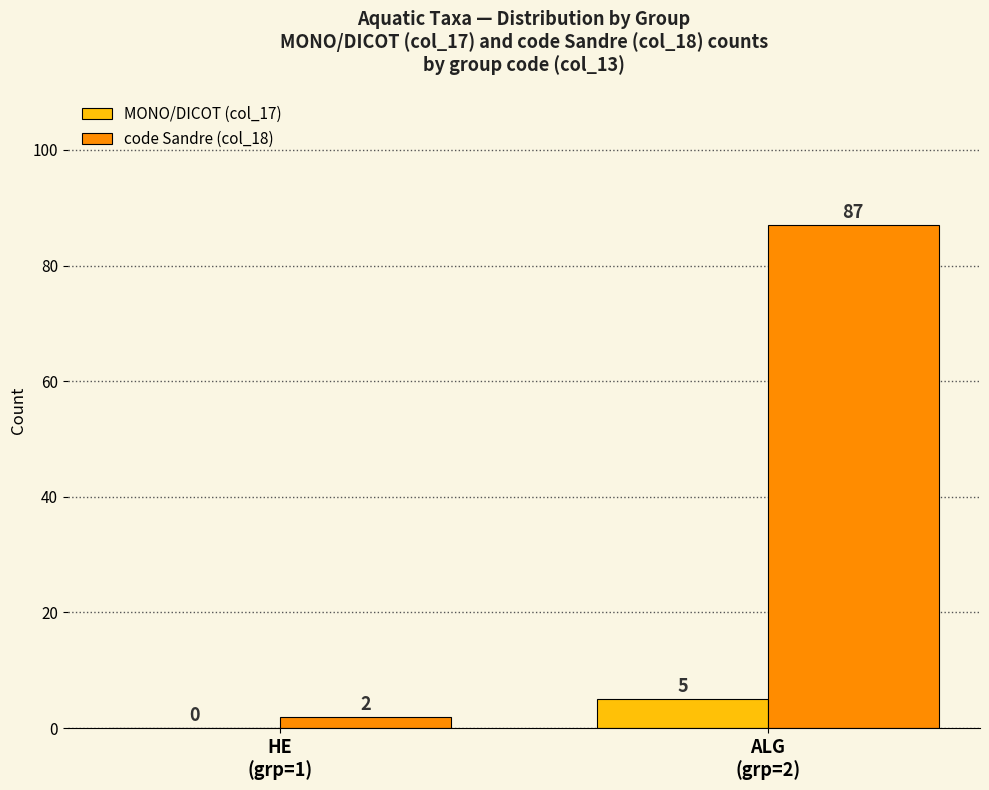

Reading right to left, what are all the values shown in this chart?

MONO/DICOT (col_17): 5	0
code Sandre (col_18): 87	2